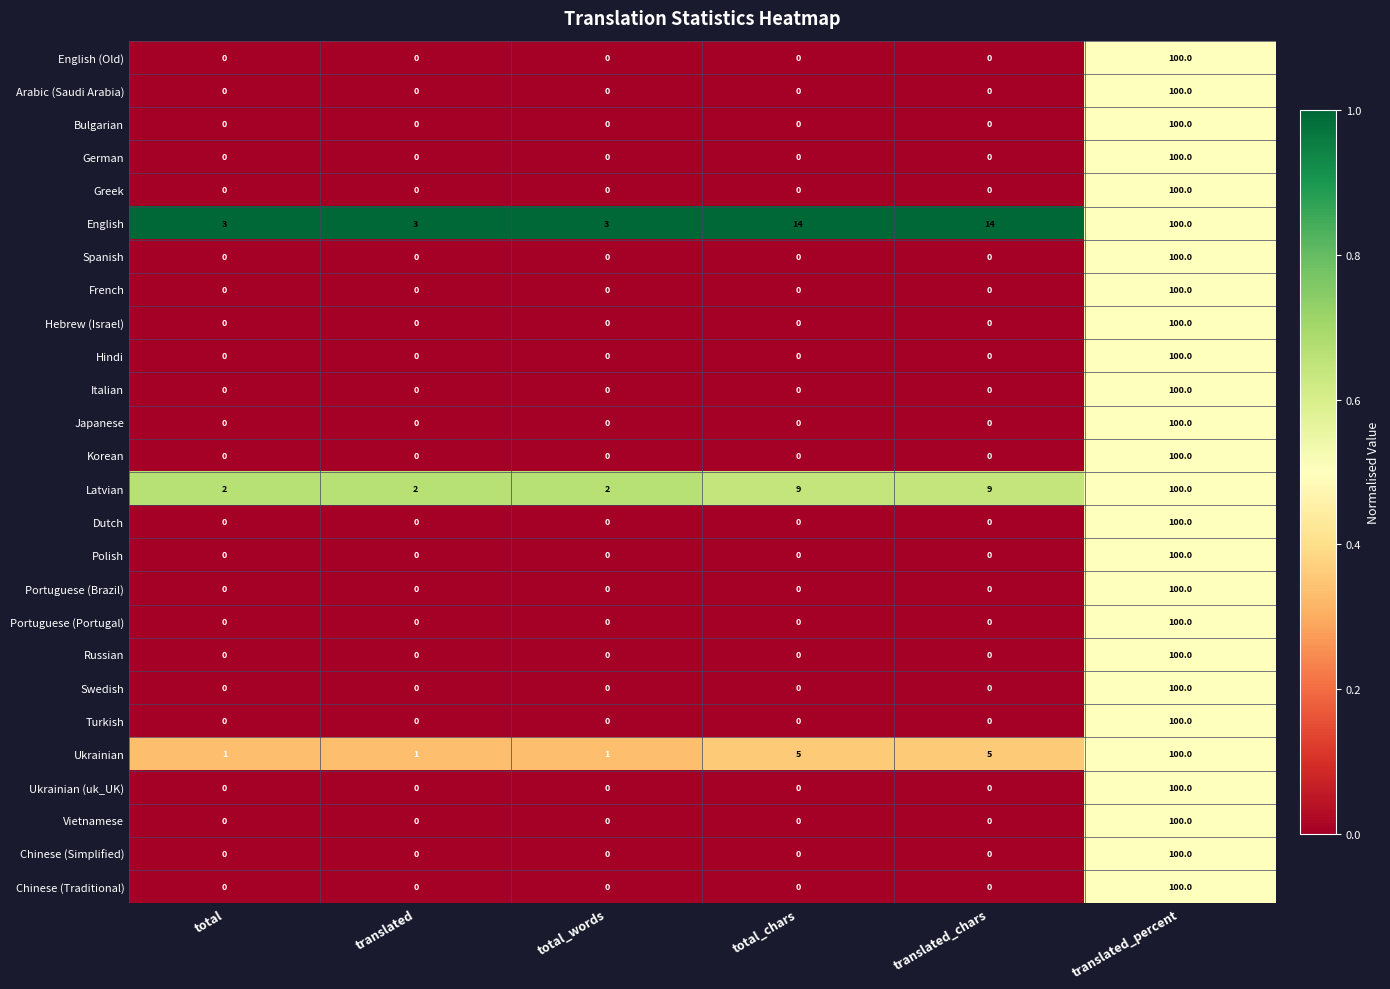

At which category does the chart reach its peak across all series?

translated_percent